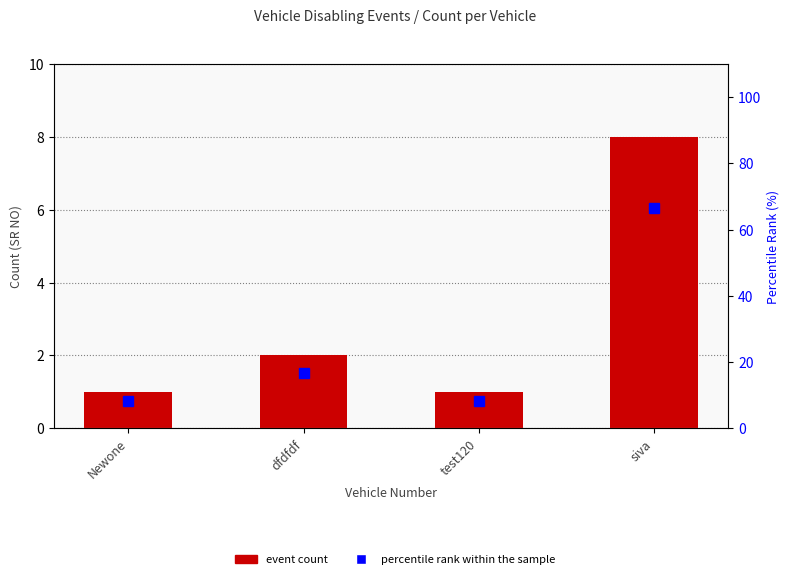

What is the difference between the Percentile rank within sample values at dfdfdf and Newone?

8.3